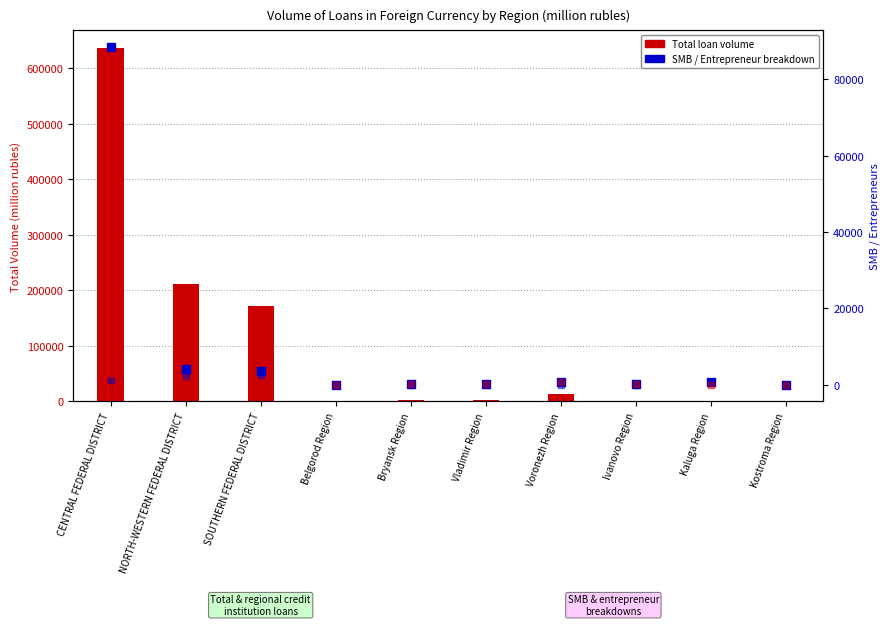

Which series has the largest Y range (max minus min)?

Total